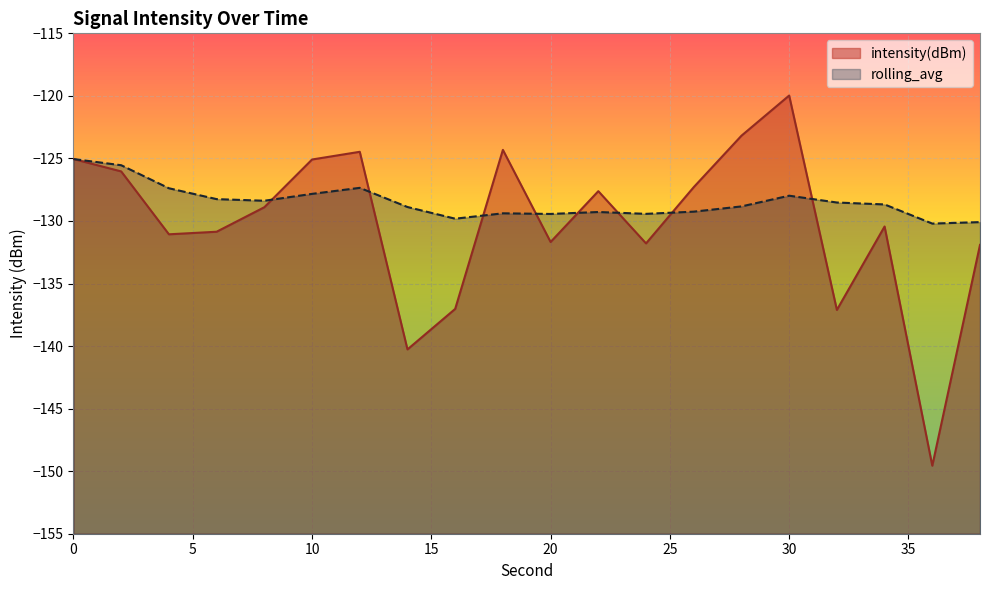

What are all the series names shown in the legend?

intensity(dBm), rolling_avg